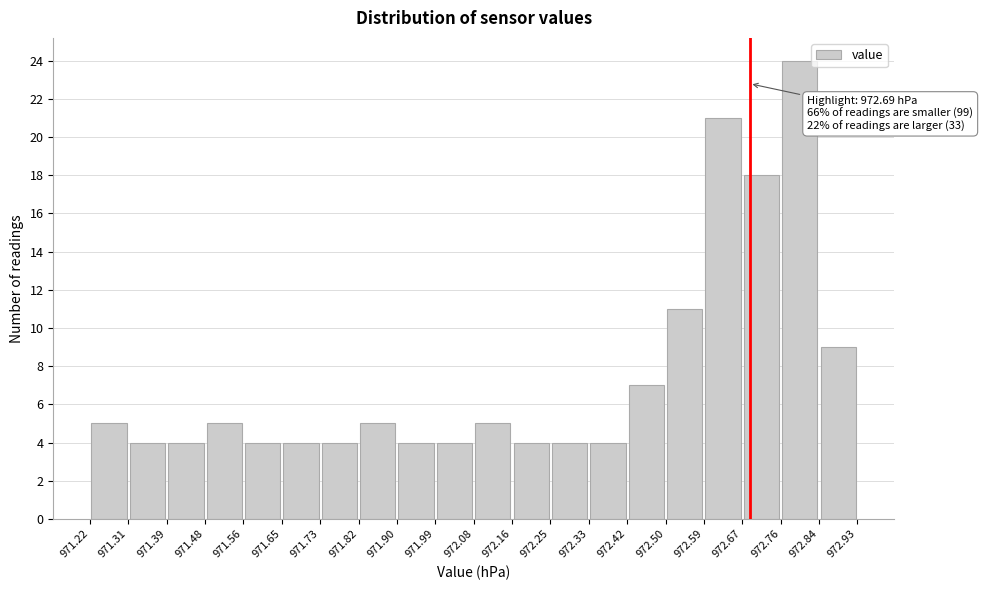

Which range on the x-axis has the tallest bar?

972.76 to 972.84